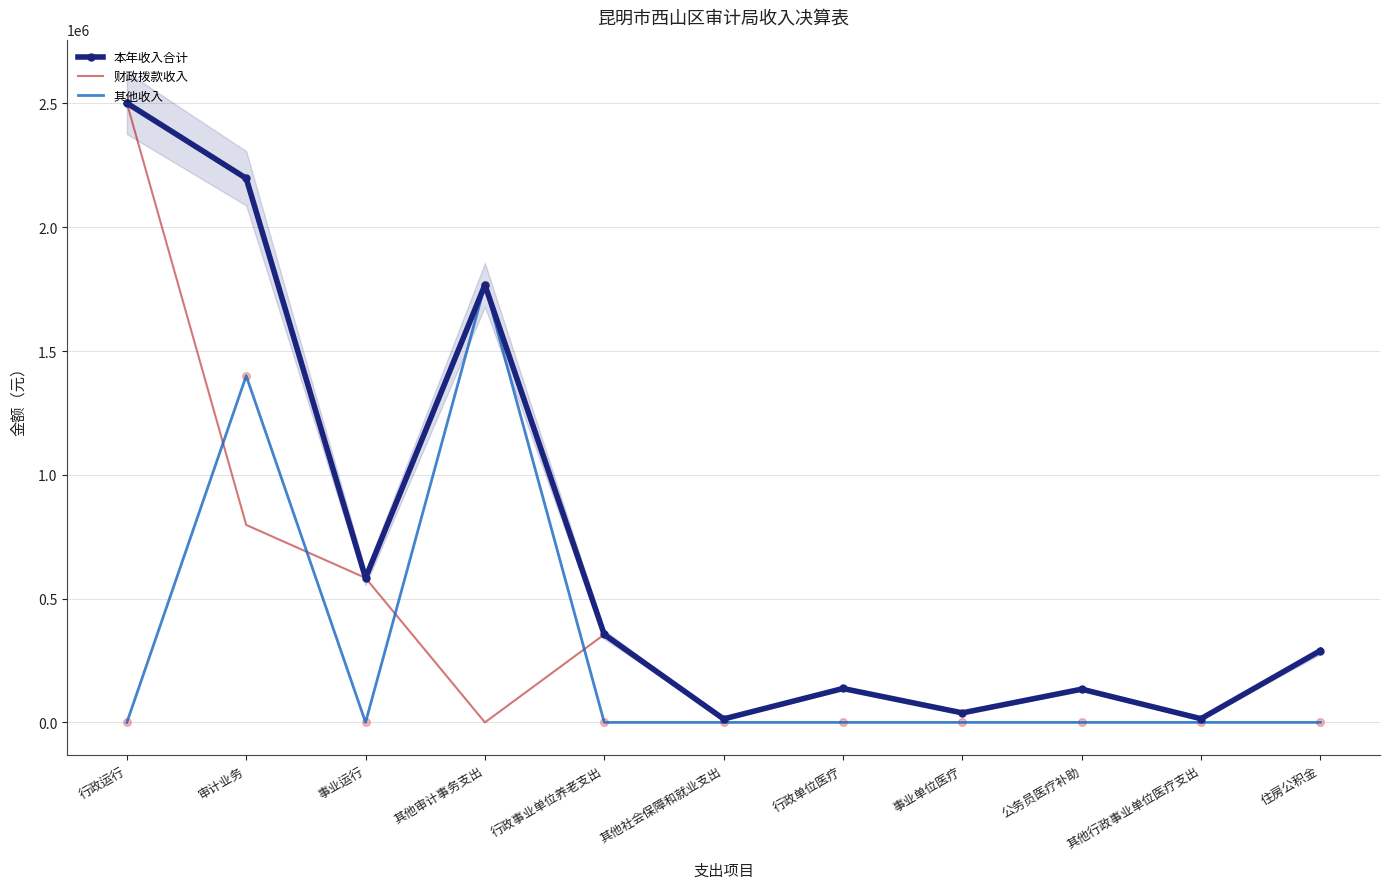

Which series has the widest spread of Y values?

财政拨款收入